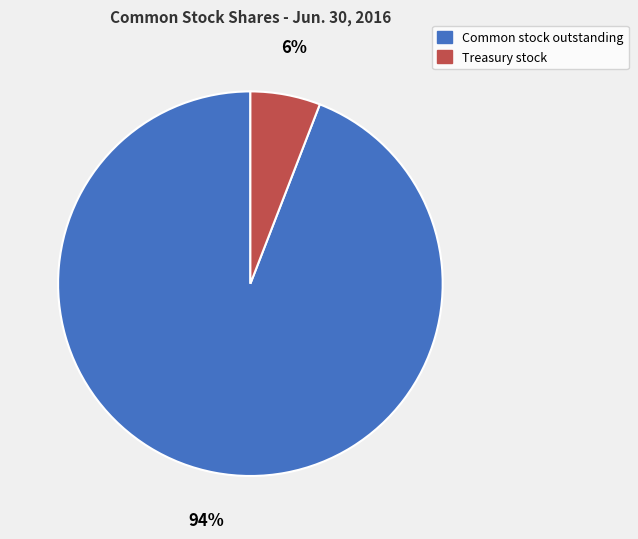

Is there any slice that represents more than half of the pie?

Yes